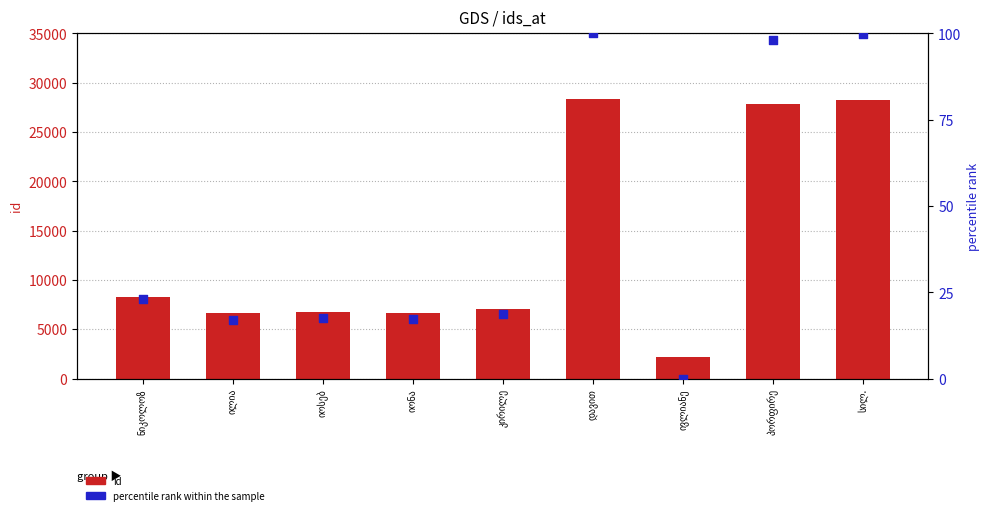

Which series contains the highest Y value?

id